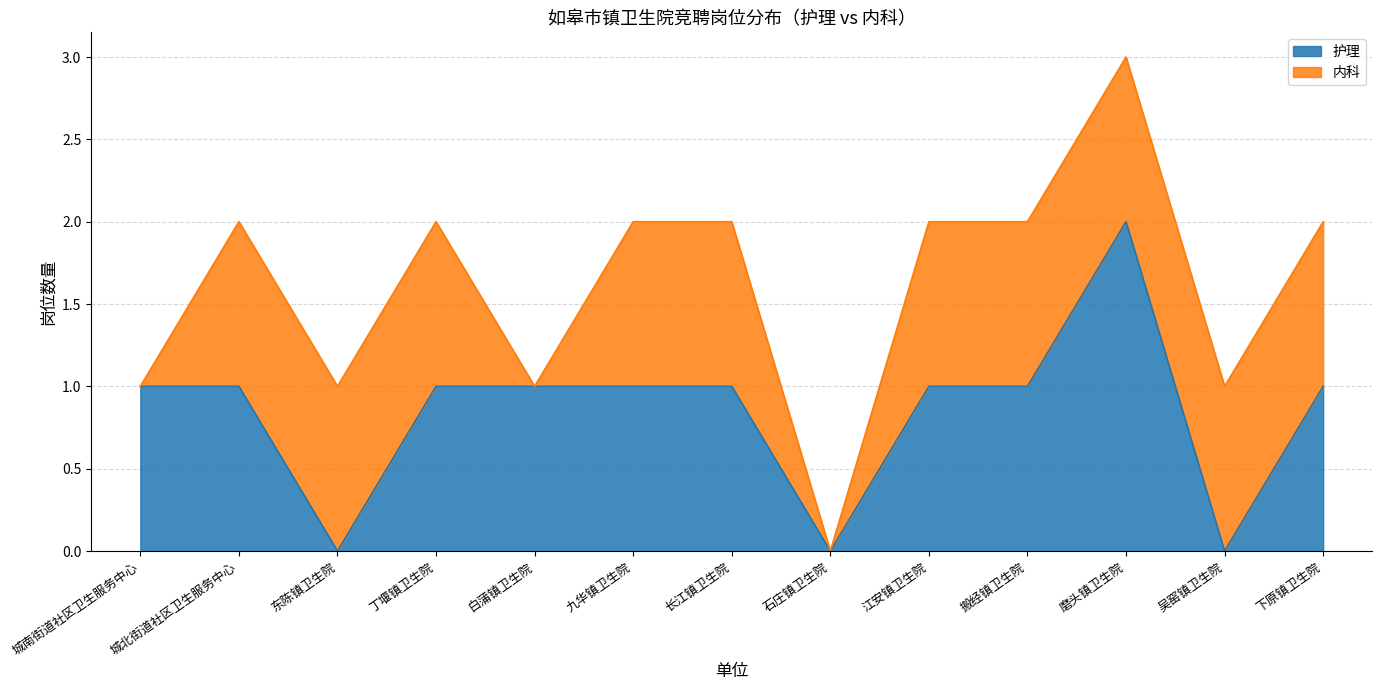

What is the label of the 3rd point from the right?

磨头镇卫生院